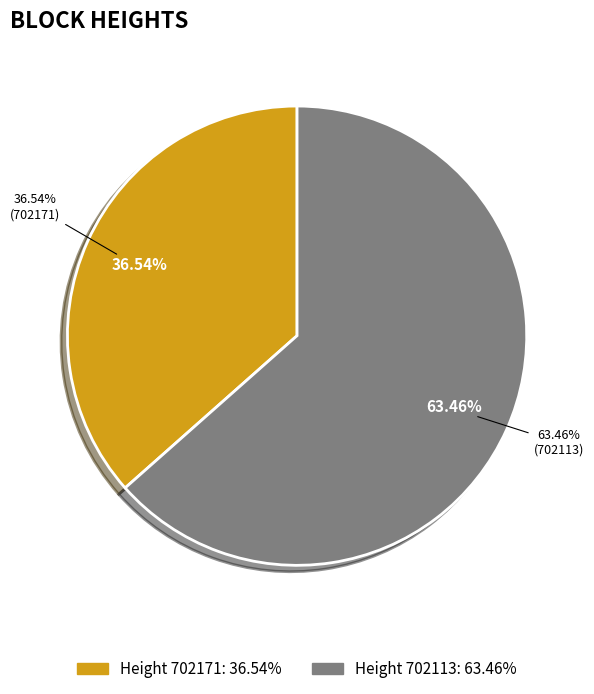

Which category accounts for the majority?

702113